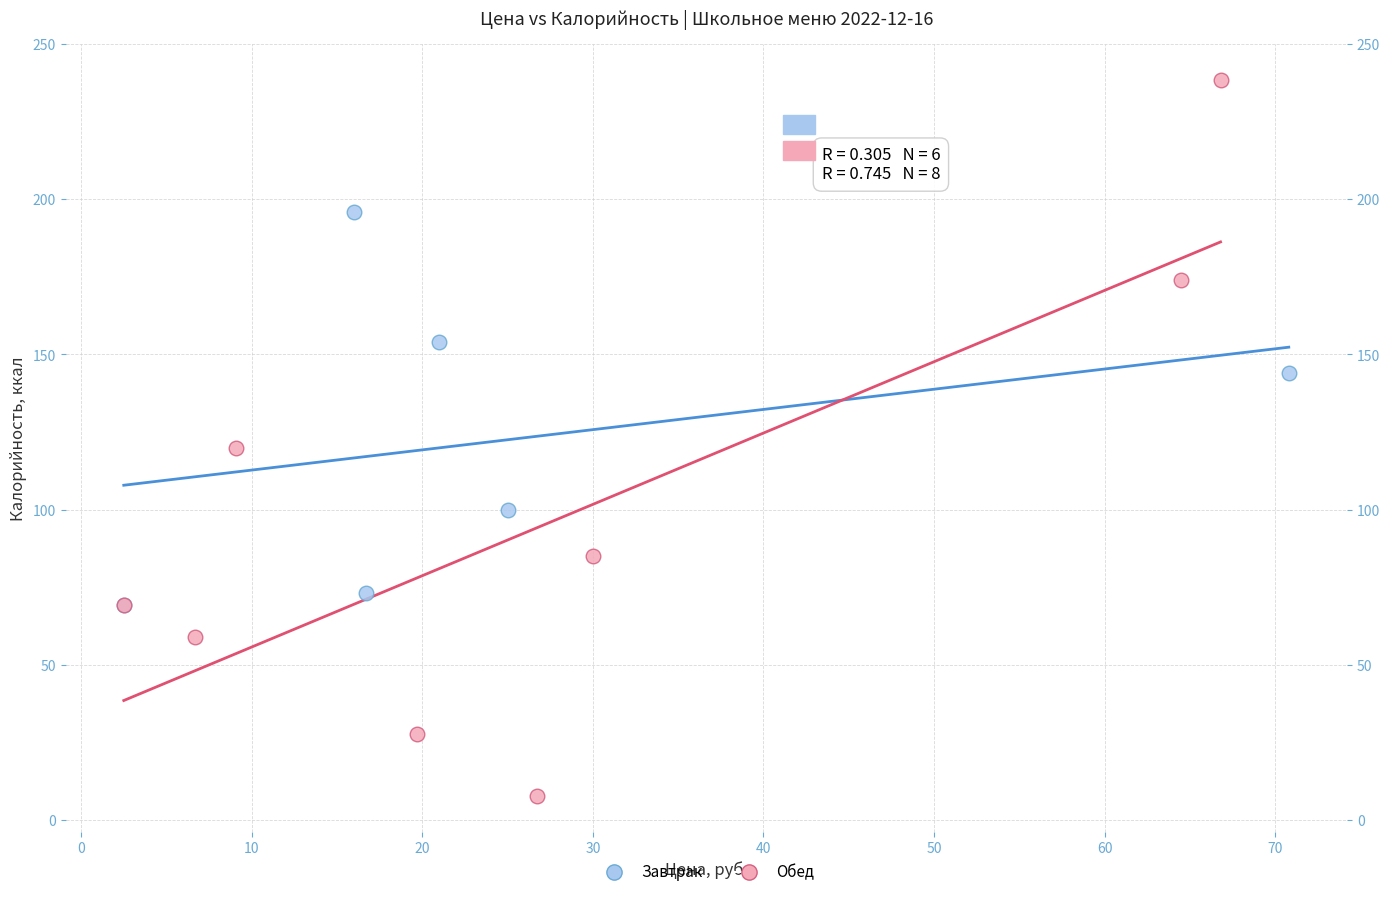

Which series contains the lowest Y value?

Обед